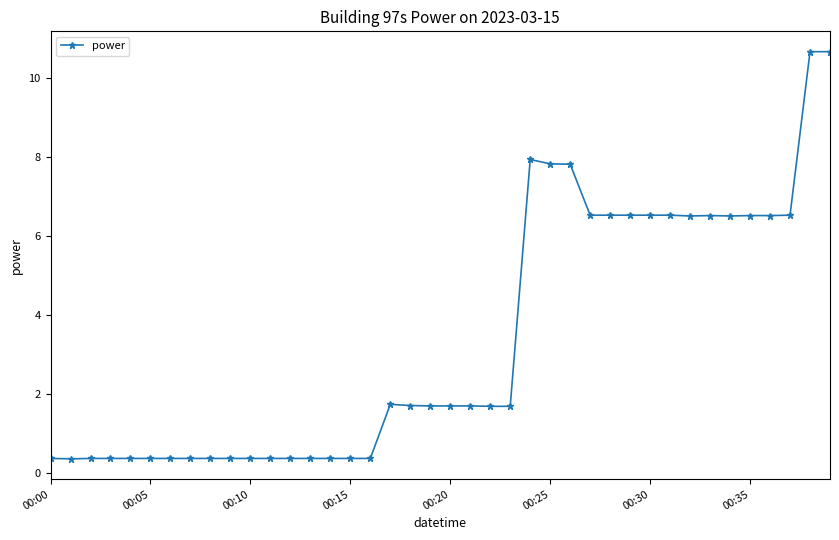

What is the difference between the second highest and minimum values?

10.3